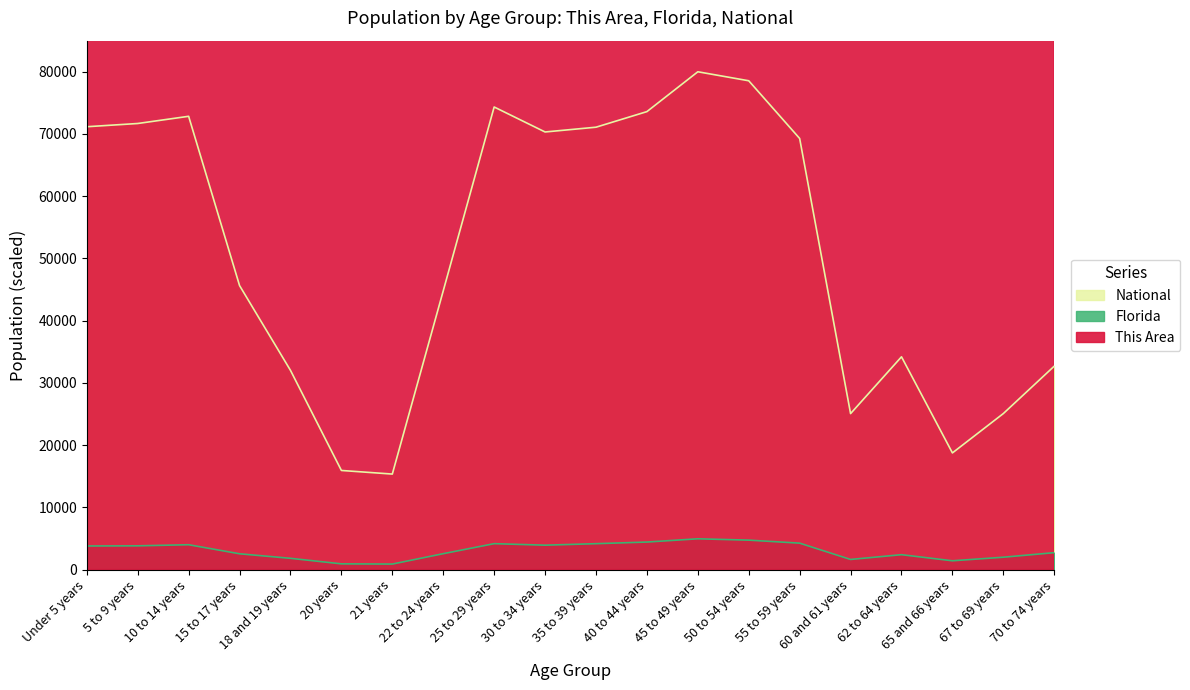

Reading right to left, what are all the values shown in this chart?

This Area: 770199.7	555098.9	401185.1	697027.6	457325.8	1006747.5	1135429.6	1121552.1	1018732.6	994762.4	978992.6	1130383.2	742444.8	234655.4	184822.7	365860.6	584115.4	911497.6	948083.7	977100.2
Florida: 2708.1	1977.5	1401.8	2383.2	1616.1	4236.0	4721.7	4936.3	4413.4	4151.6	3911.5	4154.3	2544.0	875.8	909.0	1799.8	2527.6	3983.9	3805.6	3781.8
National: 32686.0	25066.7	18741.5	34186.9	25060.9	69277.1	78554.0	80000.0	73596.7	71090.8	70324.4	74339.6	44785.1	15339.7	15920.4	32009.3	45636.5	72843.6	71686.2	71167.3